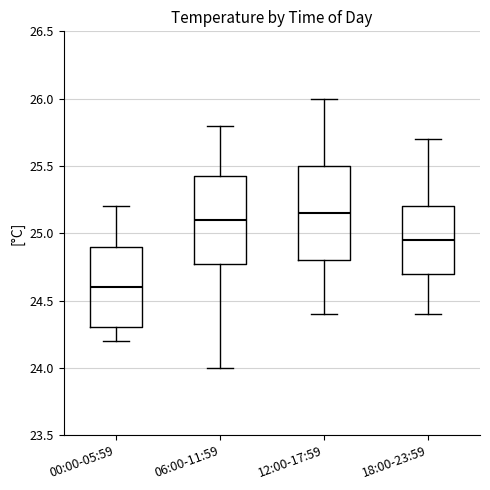

Which box's median line is the lowest?

00:00-05:59